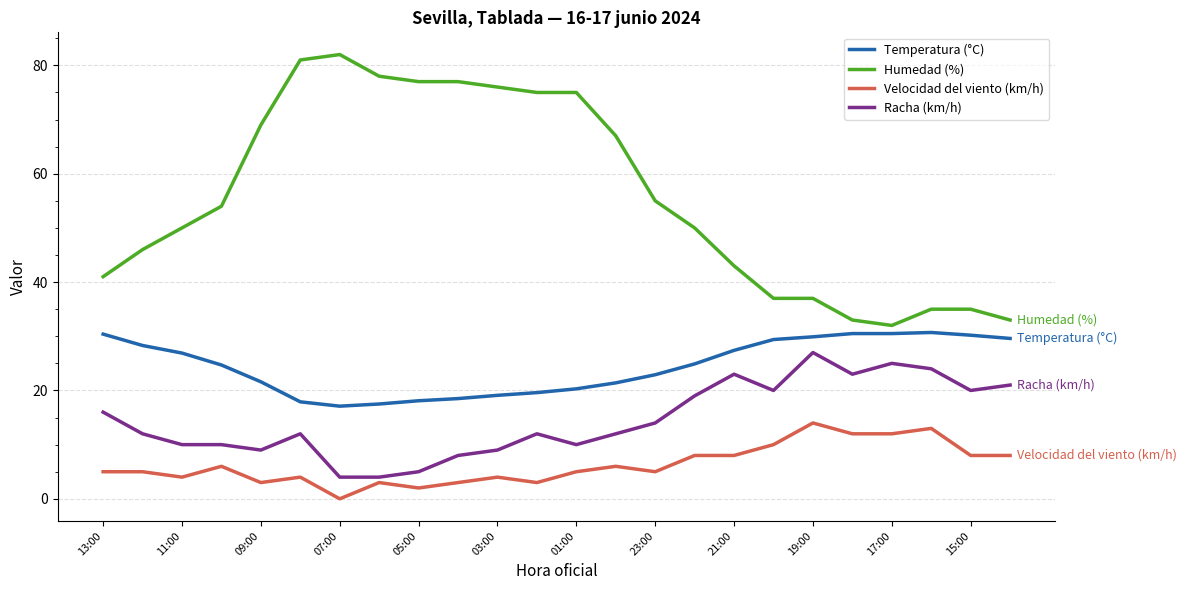

What is the lowest value of the Racha (km/h) series?

4.0